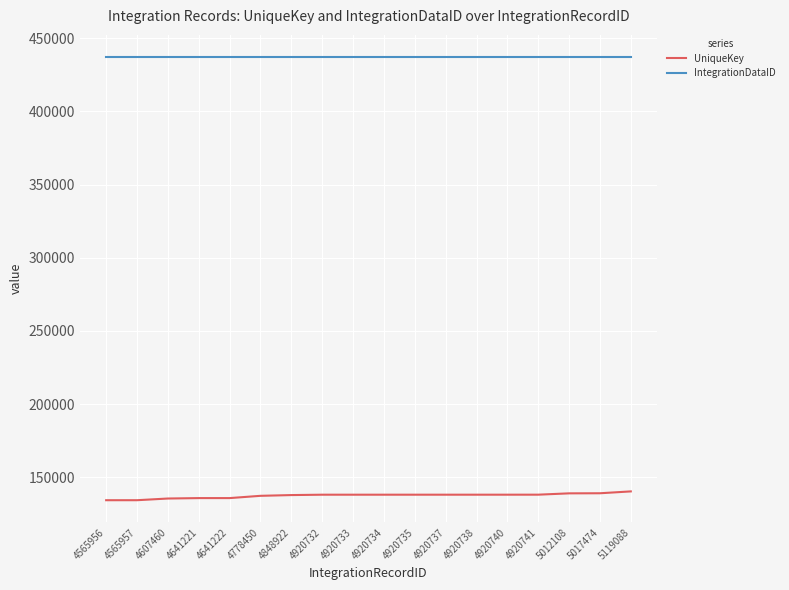

What is the sum of the UniqueKey values at 4920735 and 4920734?

276275